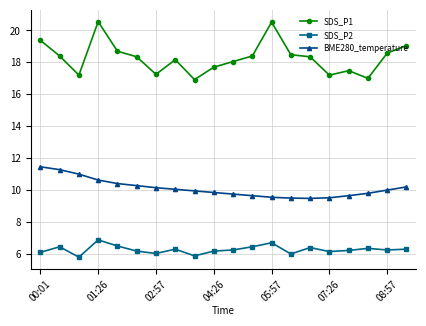

What is the maximum value shown in the chart?

20.6